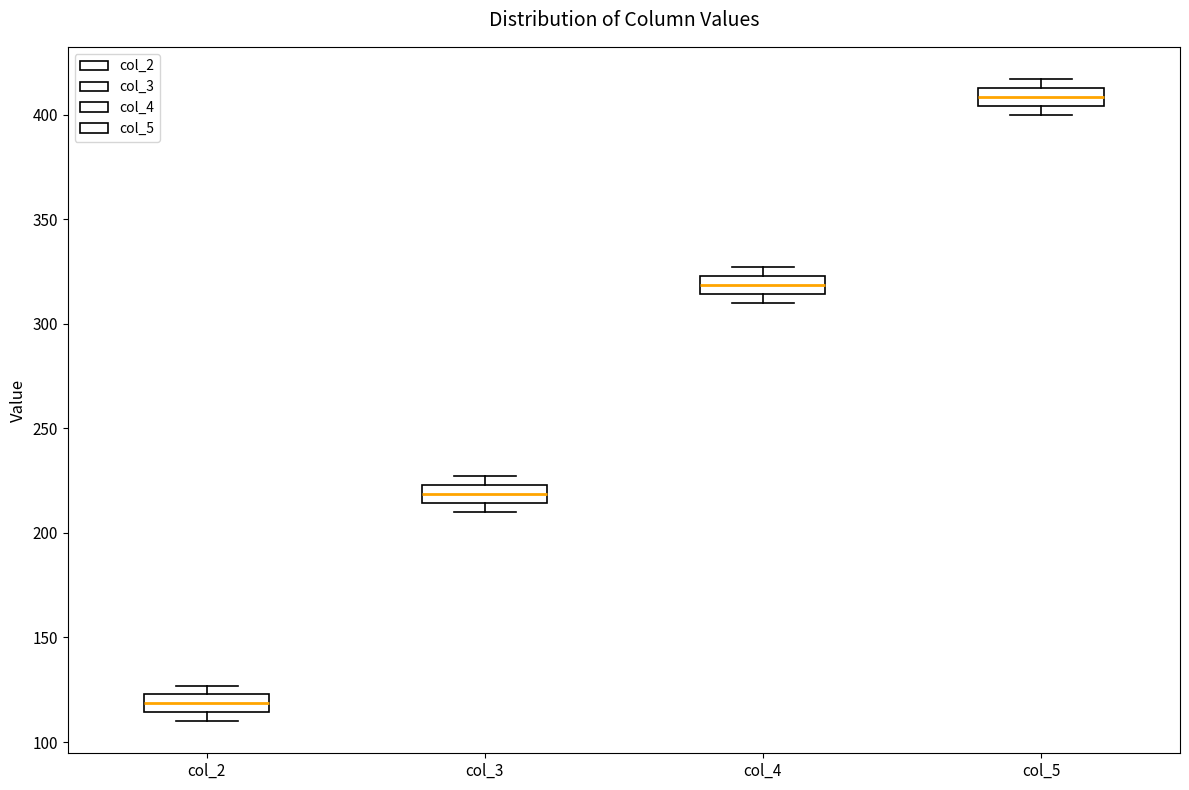

Where is the lower edge of the box for col_2 on the y-axis? The values are not printed on the chart, so give them approximately, as read against the axis.

115